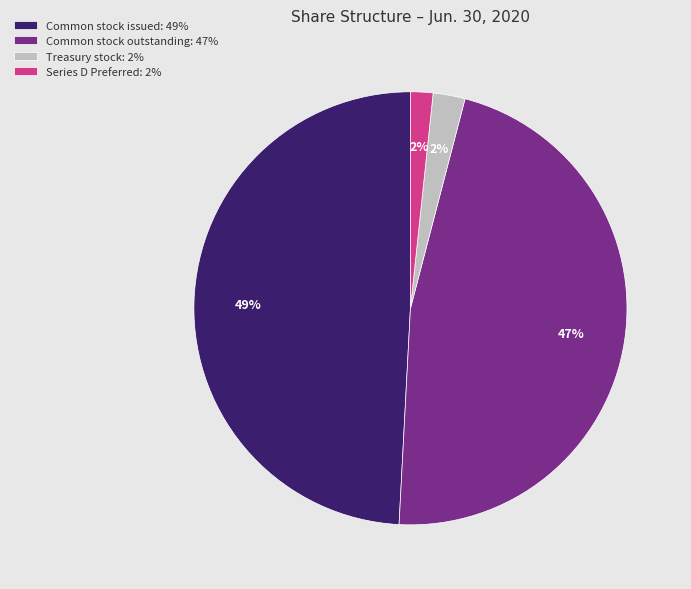

Combined, do Common stock outstanding: 47% and Common stock issued: 49% account for over 50%?

Yes